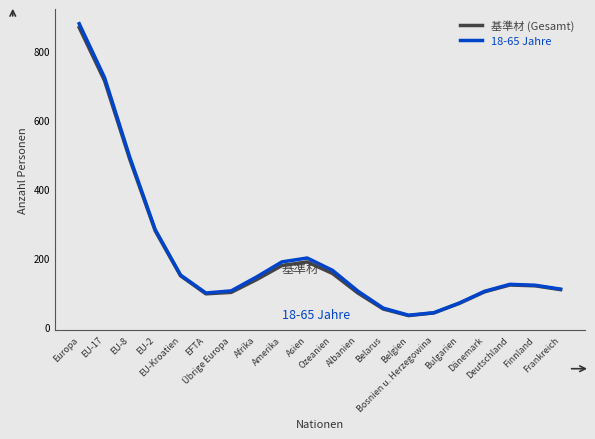

In 18-65 Jahre, how many points are higher than both neighbors (excluding endpoints)?

2